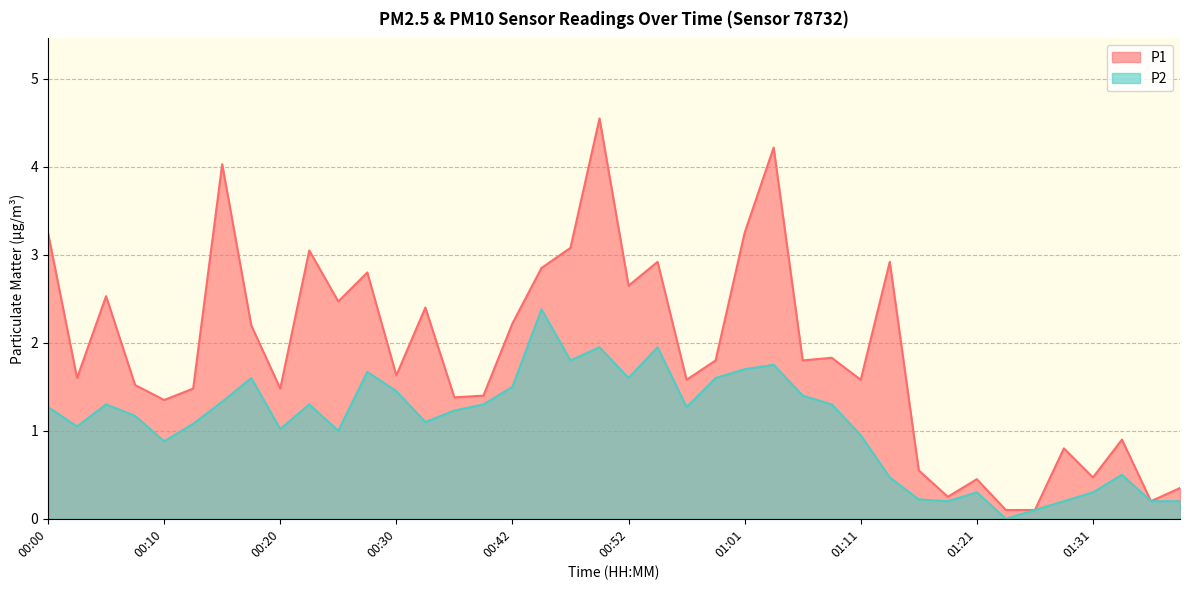

List the series in order of their peak value, lowest first.

P2, P1